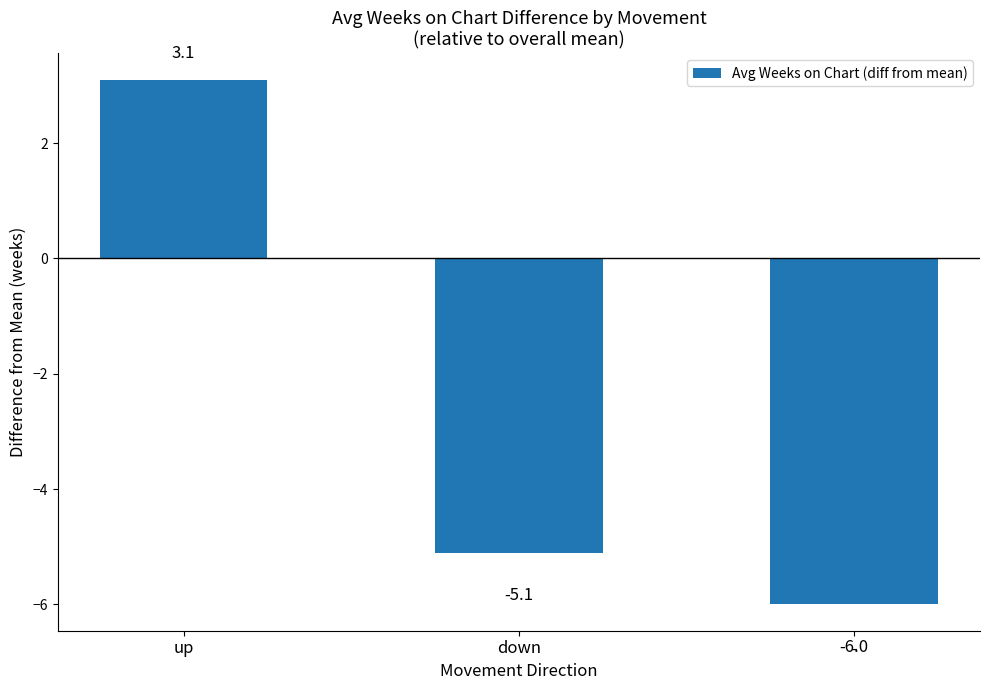

The value at up is 0.7. True or false?

False